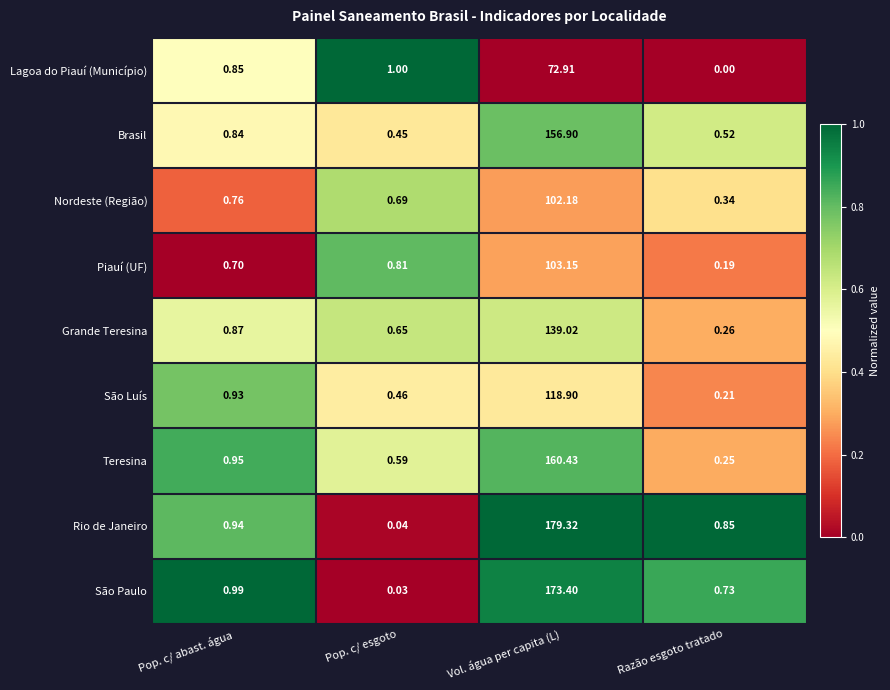

At which label is Rio de Janeiro closest to 89?

Pop. c/ abast. água